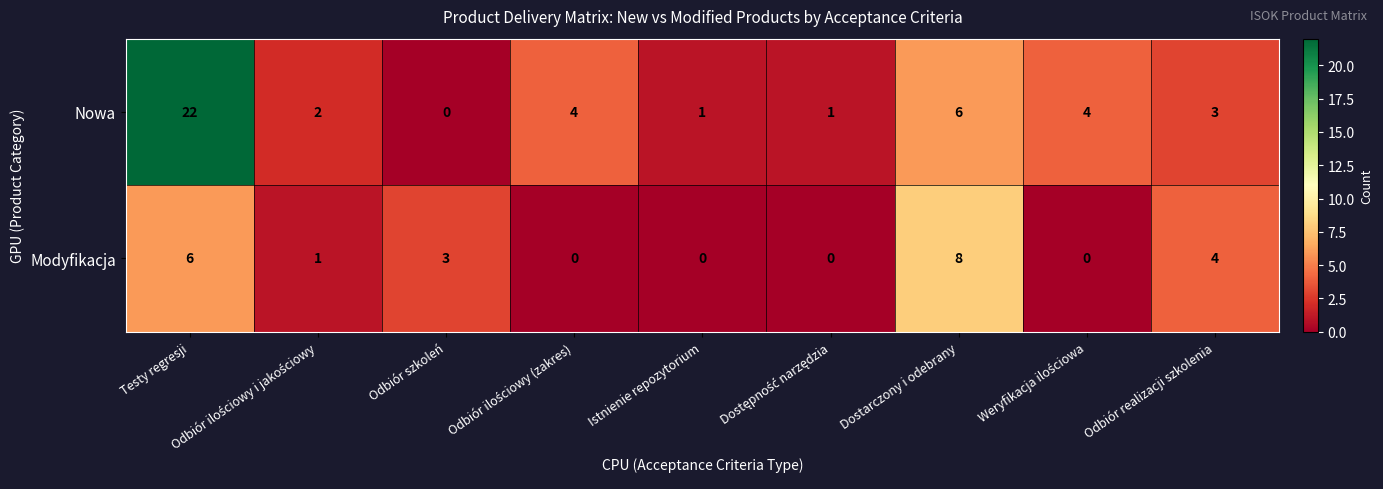

What is the sum of all Nowa values?

43